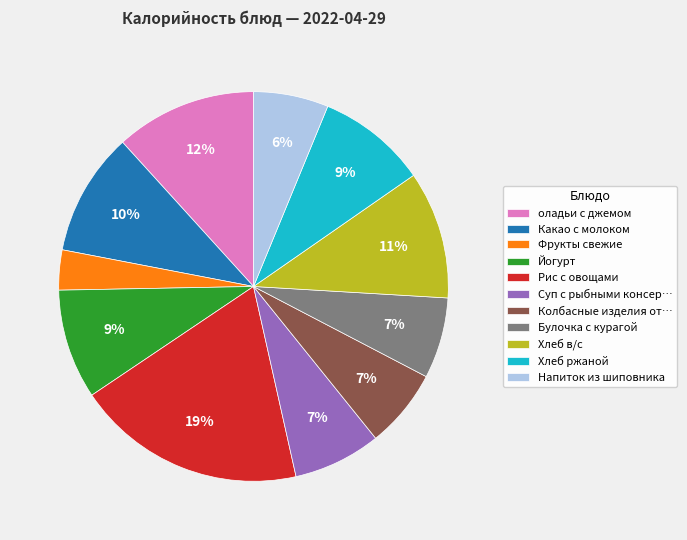

To the nearest percent, what is the difference between the largest and smallest slice percentages?

16%